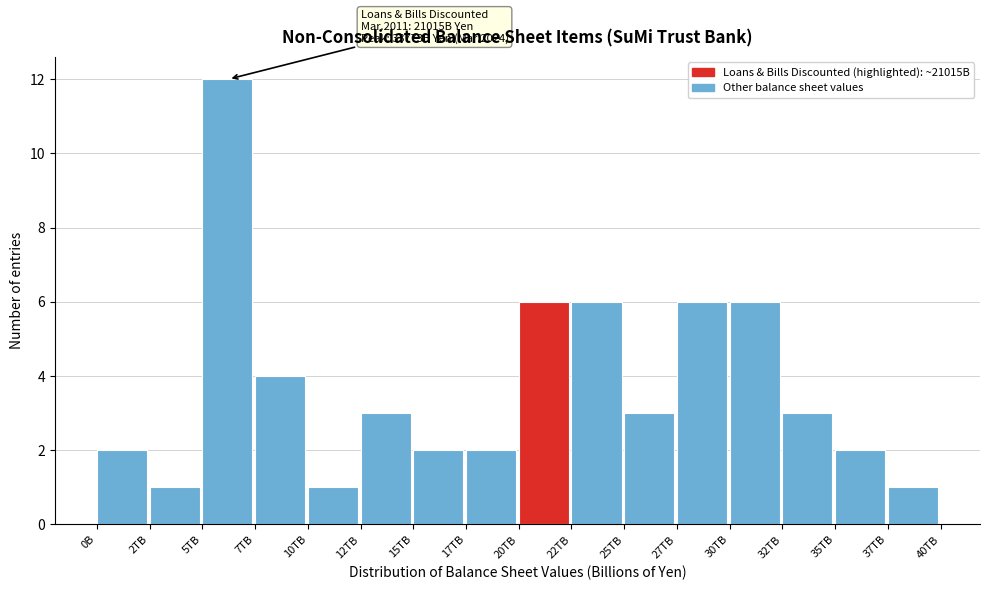

Reading left to right, what are all the values shown in this chart?

0B=2	2TB=1	5TB=12	7TB=4	10TB=1	12TB=3	15TB=2	17TB=2	20TB=6	22TB=6	25TB=3	27TB=6	30TB=6	32TB=3	35TB=2	37TB=1